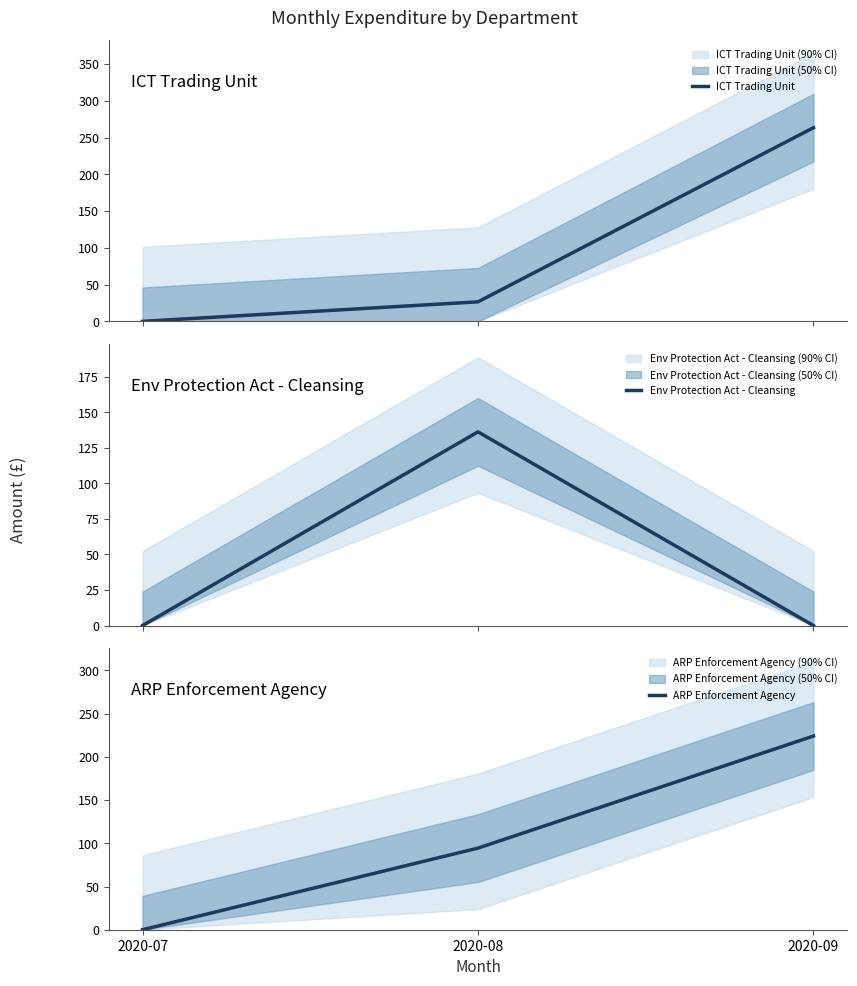

True or false: ICT Trading Unit has a value of 26.6 at 2020-08.

True